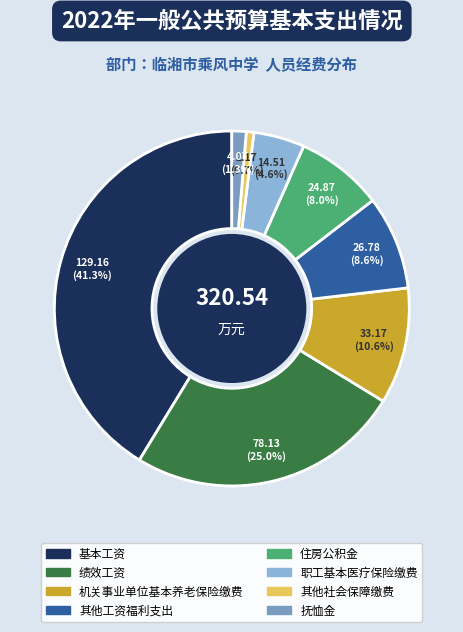

Which category has the biggest portion of the pie?

基本工资